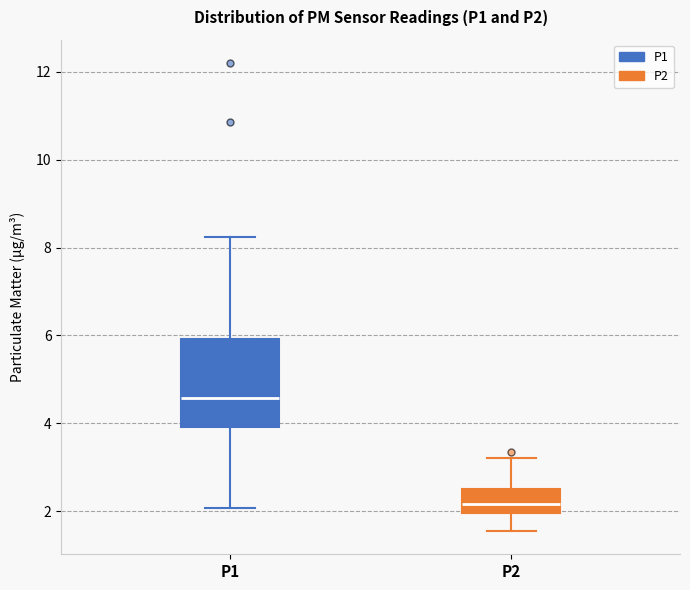

Reading left to right, read every box against the y-axis: the position of its median line, the range the box covers, and the ends of its whiskers. The values are not printed on the chart, so give them approximately, as read against the axis.

P1: median 4.6, box 4.0 to 6.0, whiskers 2.0 to 8.2
P2: median 2.2, box 2.0 to 2.6, whiskers 1.6 to 3.2